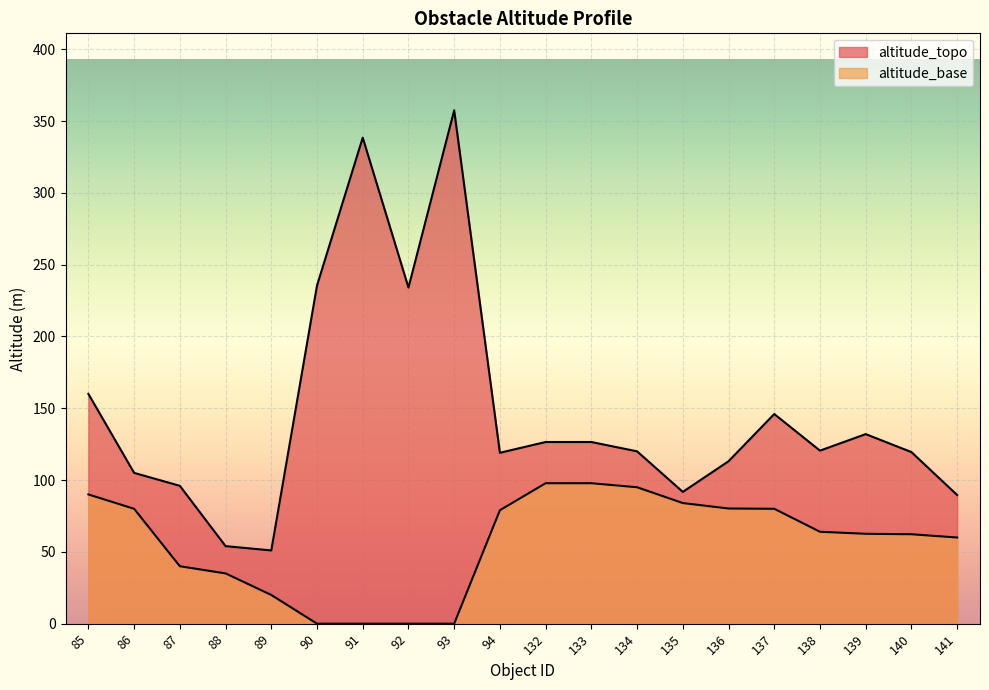

How many interior local valleys does the altitude_topo series have?

5